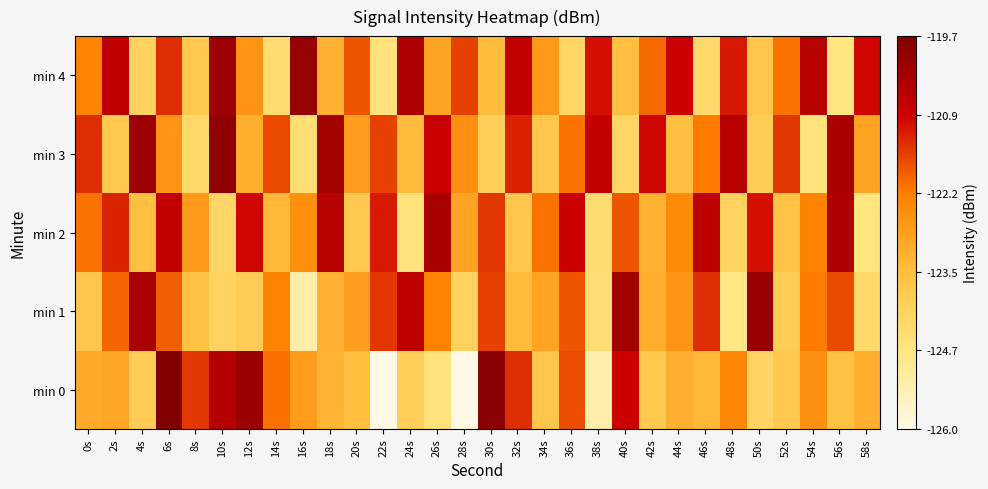

Which series changed the most between 46s and 58s?

min 2